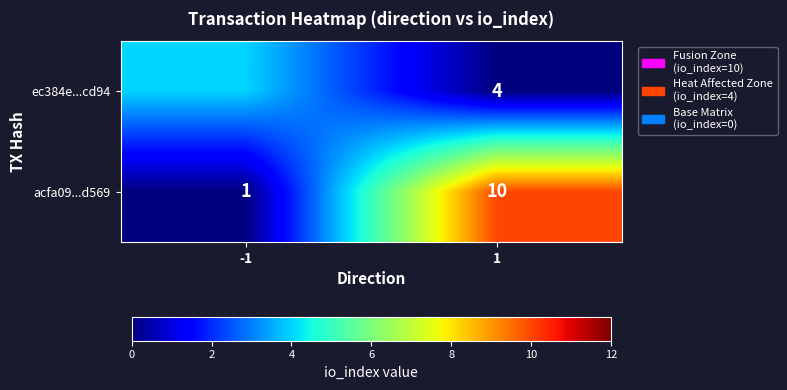

True or false: ec384e...cd94 has a value of 4 at 1.

True